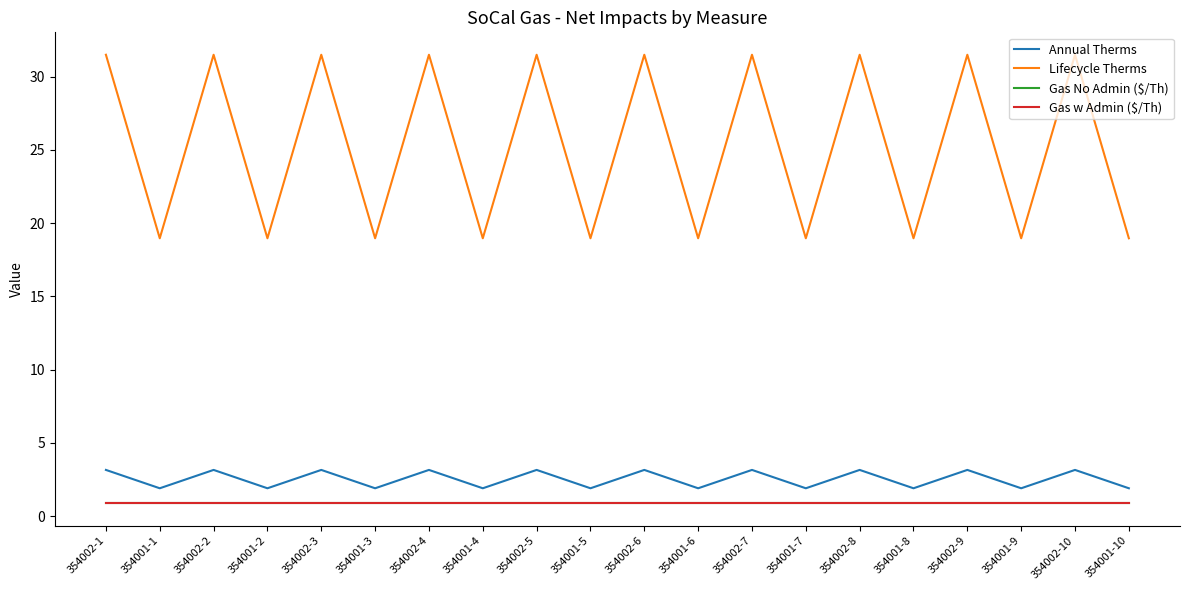

How many lines are shown in the chart?

4